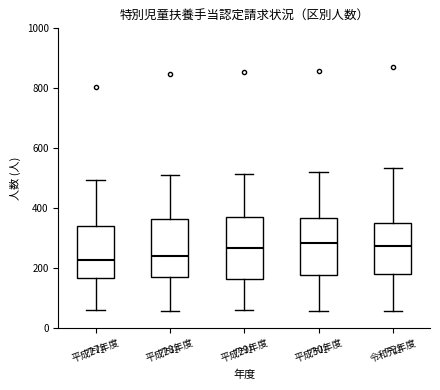

Reading left to right, read every box against the y-axis: the position of its median line, the range the box covers, and the ends of its whiskers. The values are not printed on the chart, so give them approximately, as read against the axis.

平成27年度: median 220, box 160 to 340, whiskers 60 to 500
平成28年度: median 240, box 160 to 360, whiskers 60 to 500
平成29年度: median 260, box 160 to 360, whiskers 60 to 520
平成30年度: median 280, box 180 to 360, whiskers 60 to 520
令和元年度: median 280, box 180 to 360, whiskers 60 to 540